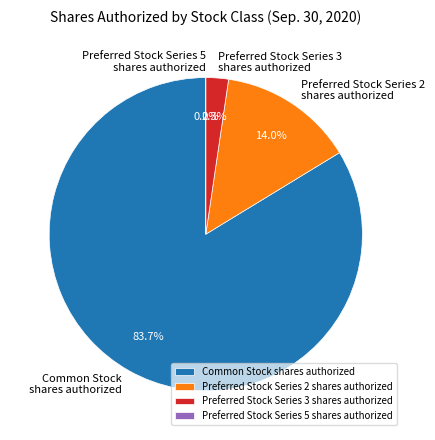

Combined, do Common Stock shares authorized and Preferred Stock Series 5 shares authorized account for over 50%?

Yes